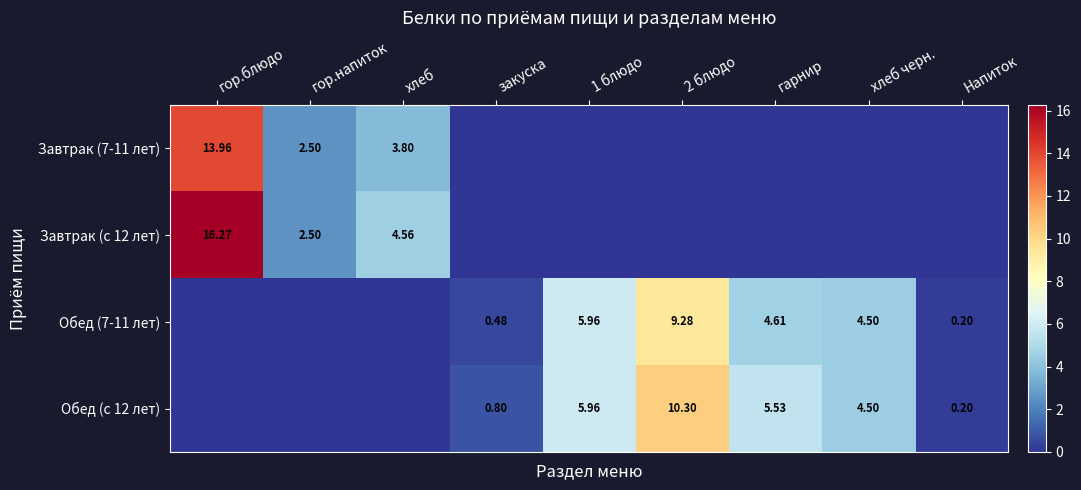

At how many categories does at least one series exceed 6?

2